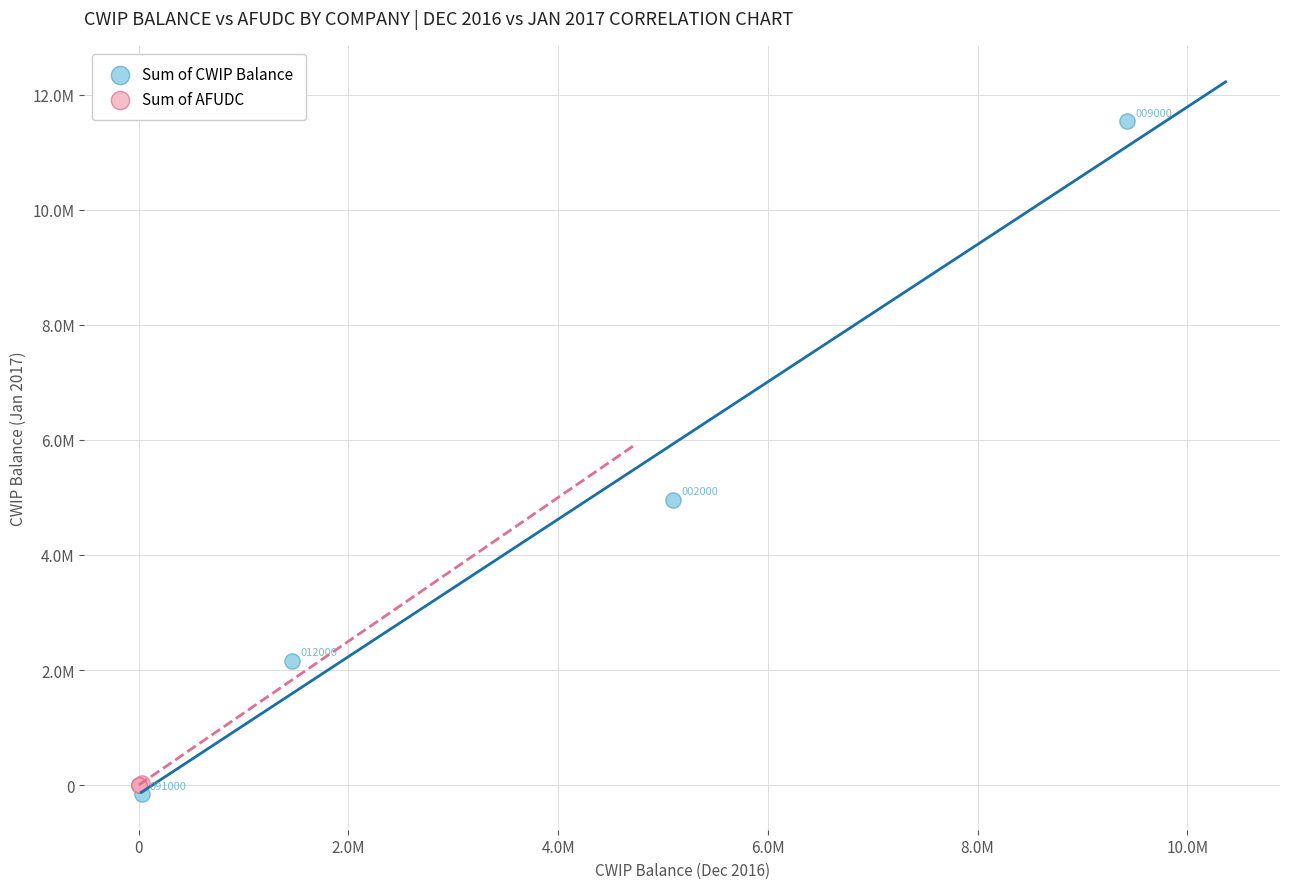

Which series contains the lowest Y value?

Sum of CWIP Balance